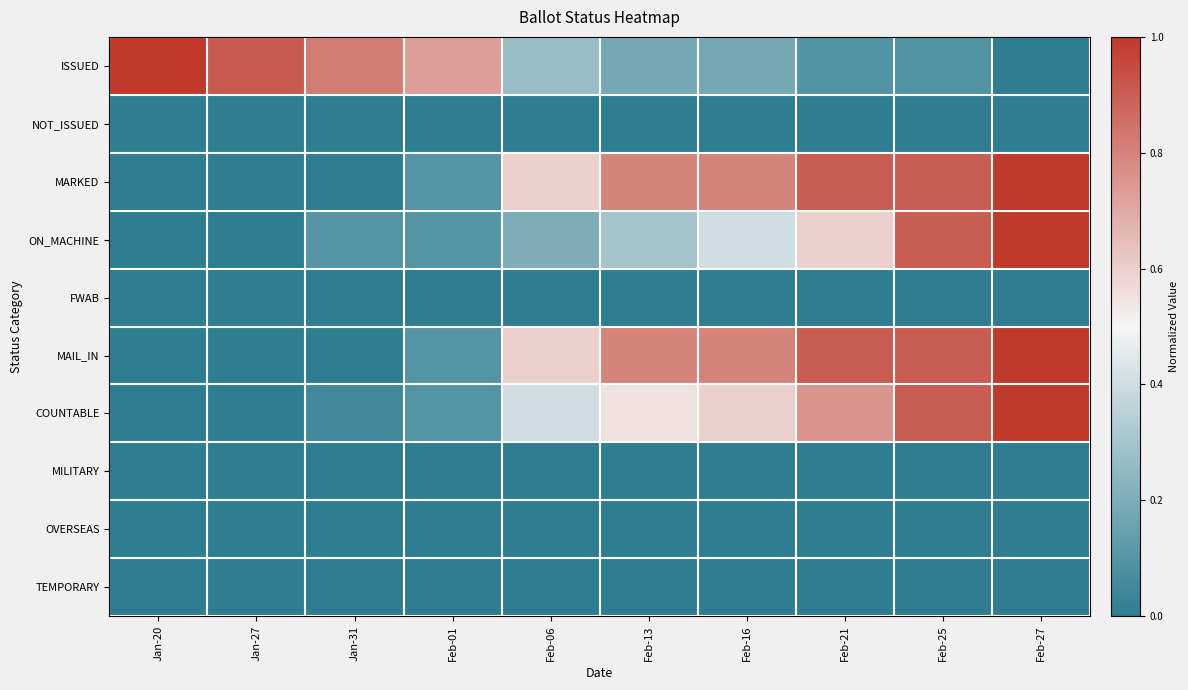

Reading right to left, transcribe all the data shown in this chart.

ISSUED: Feb-27=0.0	Feb-25=0.1	Feb-21=0.1	Feb-16=0.2	Feb-13=0.2	Feb-06=0.3	Feb-01=0.7	Jan-31=0.8	Jan-27=0.9	Jan-20=1.0
NOT_ISSUED: Feb-27=0.0	Feb-25=0.0	Feb-21=0.0	Feb-16=0.0	Feb-13=0.0	Feb-06=0.0	Feb-01=0.0	Jan-31=0.0	Jan-27=0.0	Jan-20=0.0
MARKED: Feb-27=1.0	Feb-25=0.9	Feb-21=0.9	Feb-16=0.8	Feb-13=0.8	Feb-06=0.6	Feb-01=0.1	Jan-31=0.0	Jan-27=0.0	Jan-20=0.0
ON_MACHINE: Feb-27=1.0	Feb-25=0.9	Feb-21=0.6	Feb-16=0.4	Feb-13=0.3	Feb-06=0.2	Feb-01=0.1	Jan-31=0.1	Jan-27=0.0	Jan-20=0.0
FWAB: Feb-27=0.0	Feb-25=0.0	Feb-21=0.0	Feb-16=0.0	Feb-13=0.0	Feb-06=0.0	Feb-01=0.0	Jan-31=0.0	Jan-27=0.0	Jan-20=0.0
MAIL_IN: Feb-27=1.0	Feb-25=0.9	Feb-21=0.9	Feb-16=0.8	Feb-13=0.8	Feb-06=0.6	Feb-01=0.1	Jan-31=0.0	Jan-27=0.0	Jan-20=0.0
COUNTABLE: Feb-27=1.0	Feb-25=0.9	Feb-21=0.8	Feb-16=0.6	Feb-13=0.6	Feb-06=0.4	Feb-01=0.1	Jan-31=0.1	Jan-27=0.0	Jan-20=0.0
MILITARY: Feb-27=0.0	Feb-25=0.0	Feb-21=0.0	Feb-16=0.0	Feb-13=0.0	Feb-06=0.0	Feb-01=0.0	Jan-31=0.0	Jan-27=0.0	Jan-20=0.0
OVERSEAS: Feb-27=0.0	Feb-25=0.0	Feb-21=0.0	Feb-16=0.0	Feb-13=0.0	Feb-06=0.0	Feb-01=0.0	Jan-31=0.0	Jan-27=0.0	Jan-20=0.0
TEMPORARY: Feb-27=0.0	Feb-25=0.0	Feb-21=0.0	Feb-16=0.0	Feb-13=0.0	Feb-06=0.0	Feb-01=0.0	Jan-31=0.0	Jan-27=0.0	Jan-20=0.0